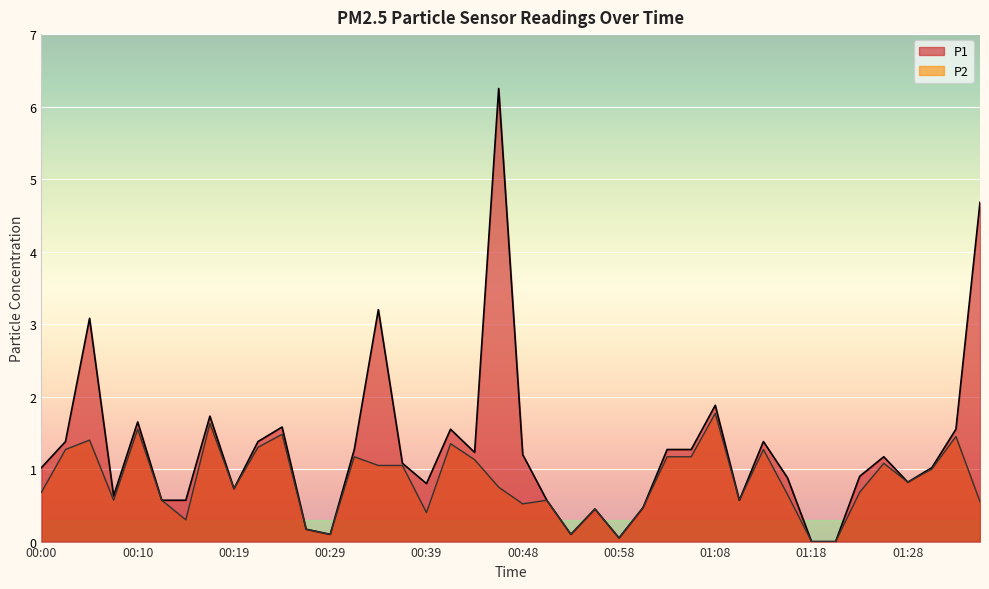

How many lines are shown in the chart?

2